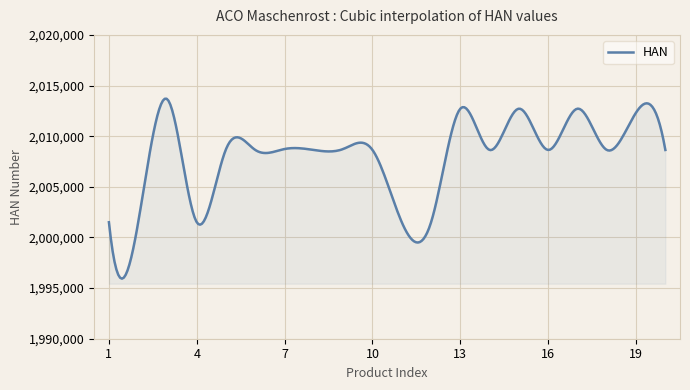

What is the difference between the maximum and minimum values?

17764.4